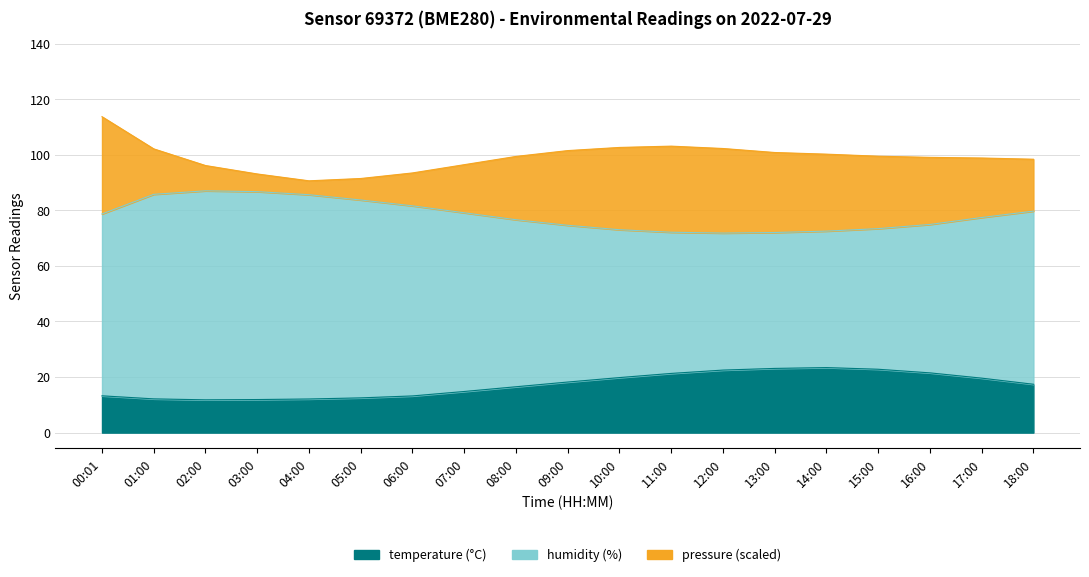

What is the label of the 16th point from the right?

03:00